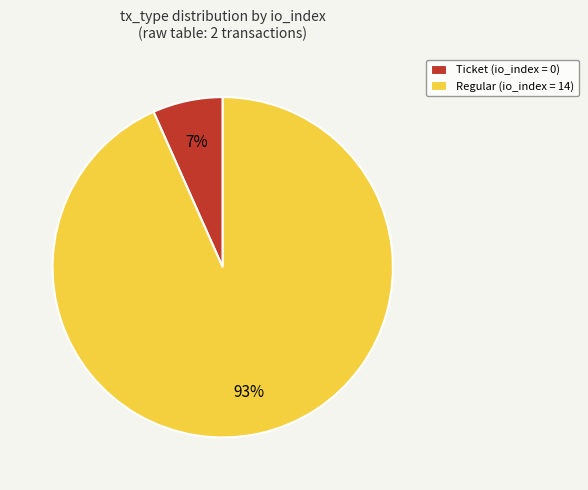

Is it true that Ticket (io_index = 0) is 7% of the pie?

True